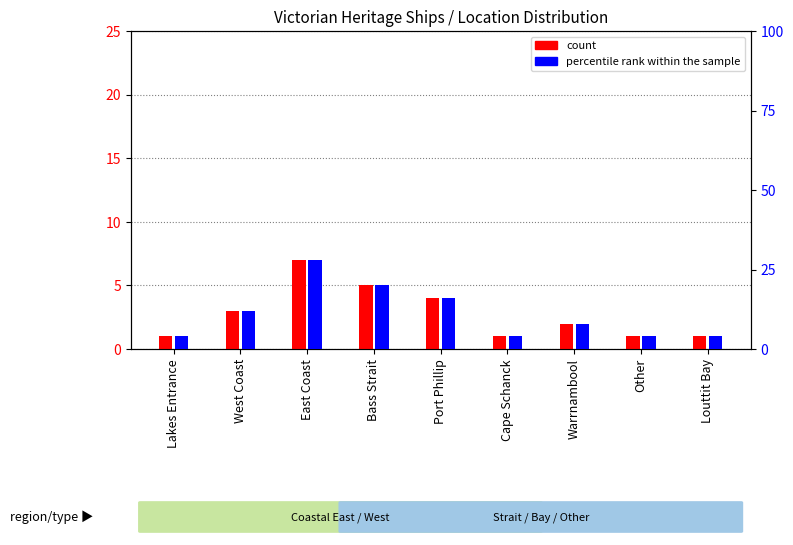

How many categories are shown in the chart?

9